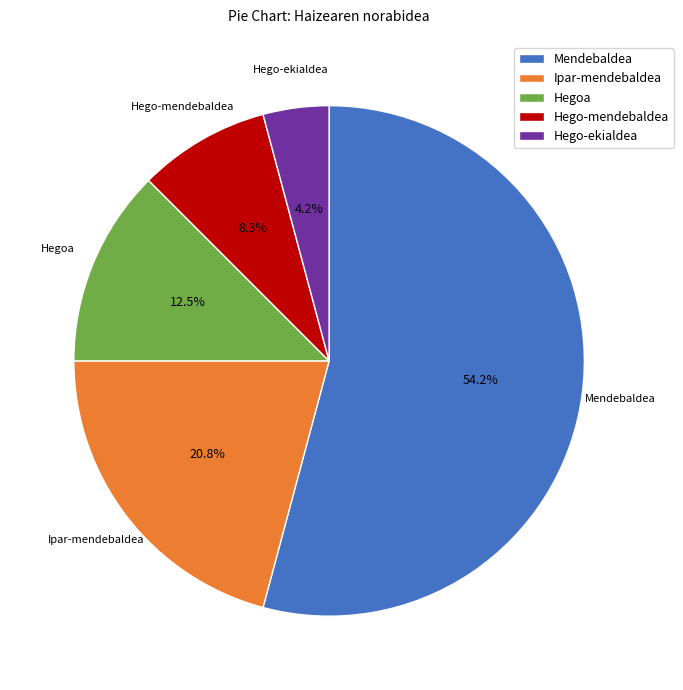

Is there a majority slice in this chart?

Yes